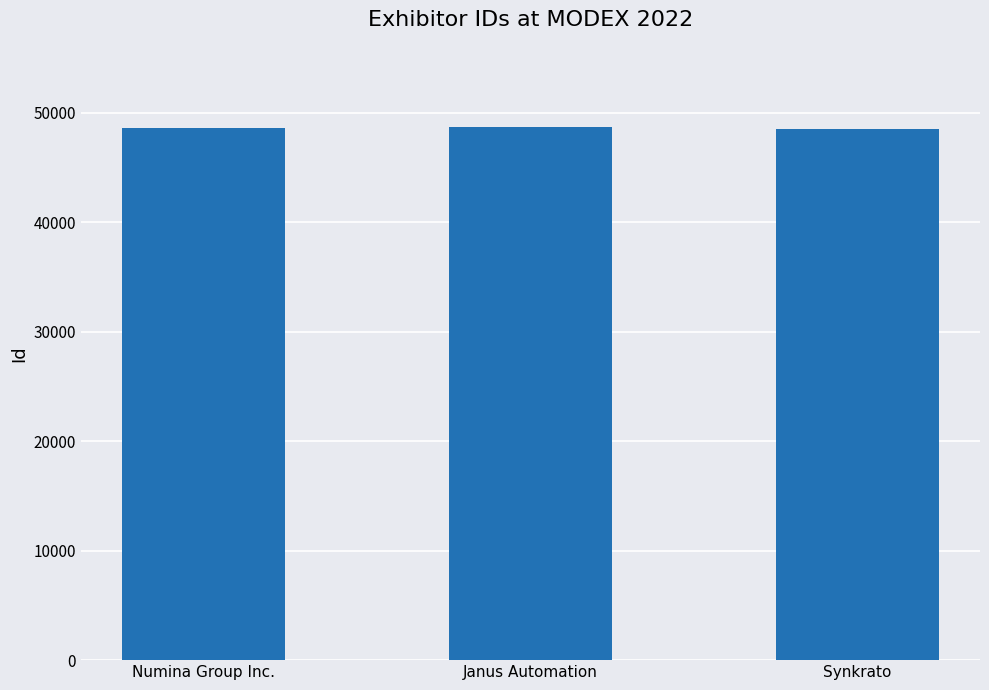

What is the greatest value displayed?

48707